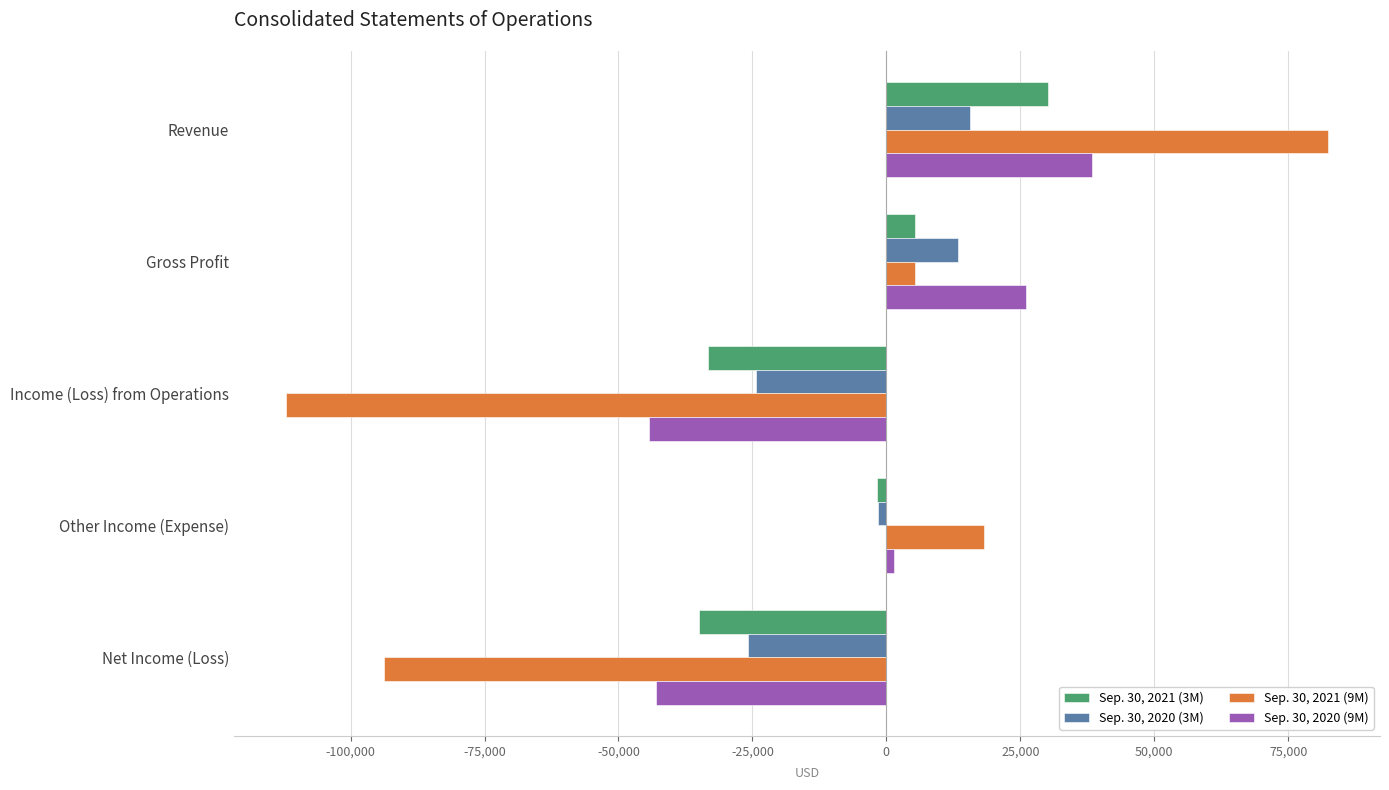

What is the sum of all Sep. 30, 2020 (9M) values?

-21513